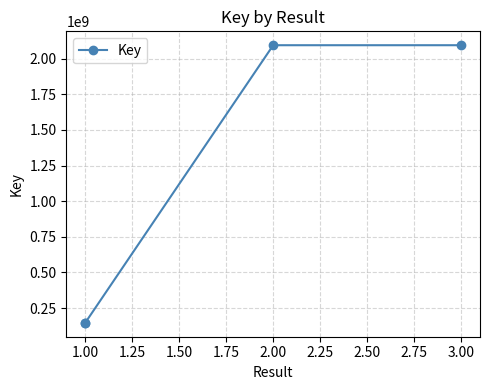

What is the maximum value shown in the chart?

2094155900